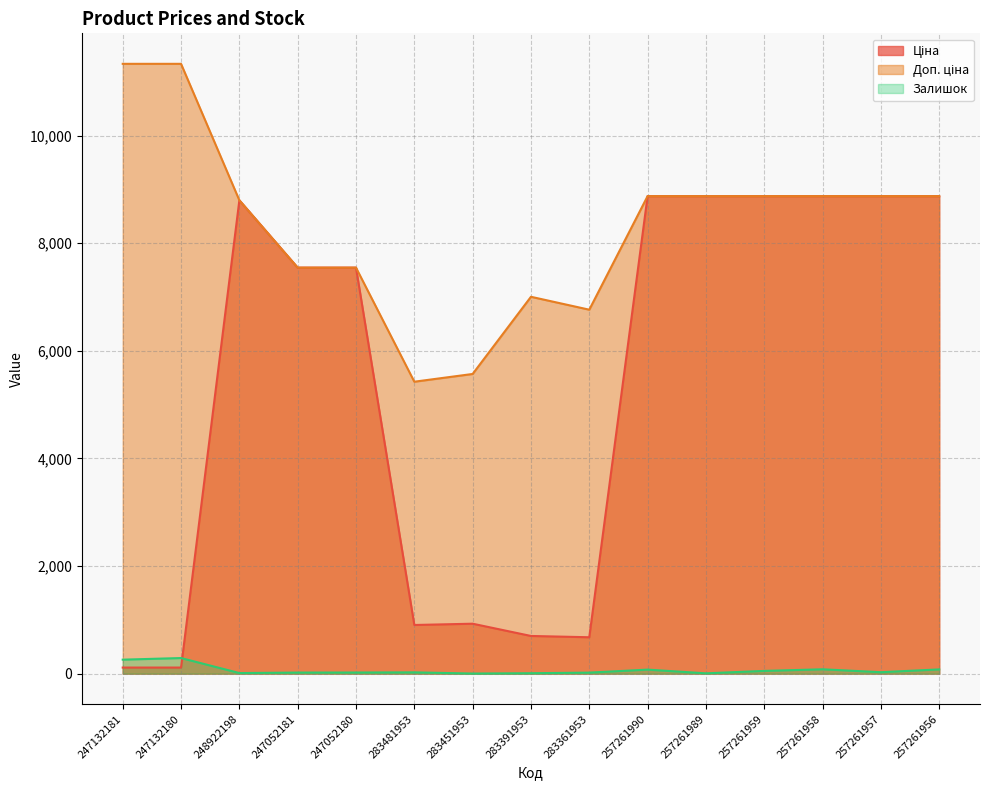

True or false: Ціна has more than 1 interior local peaks.

True